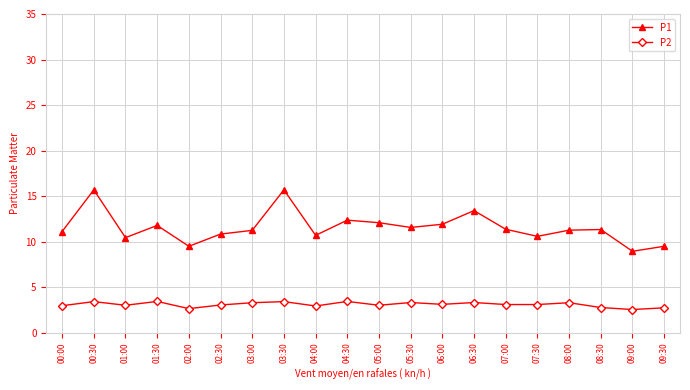

What is the difference between the second highest and second lowest values in the P1 series?

6.2